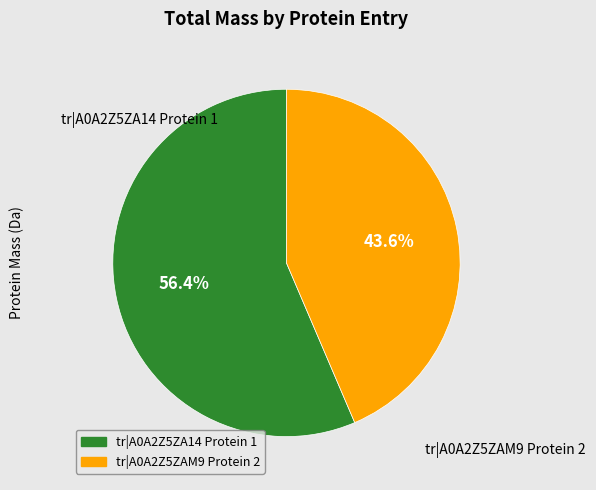

Is there any slice that represents more than half of the pie?

Yes